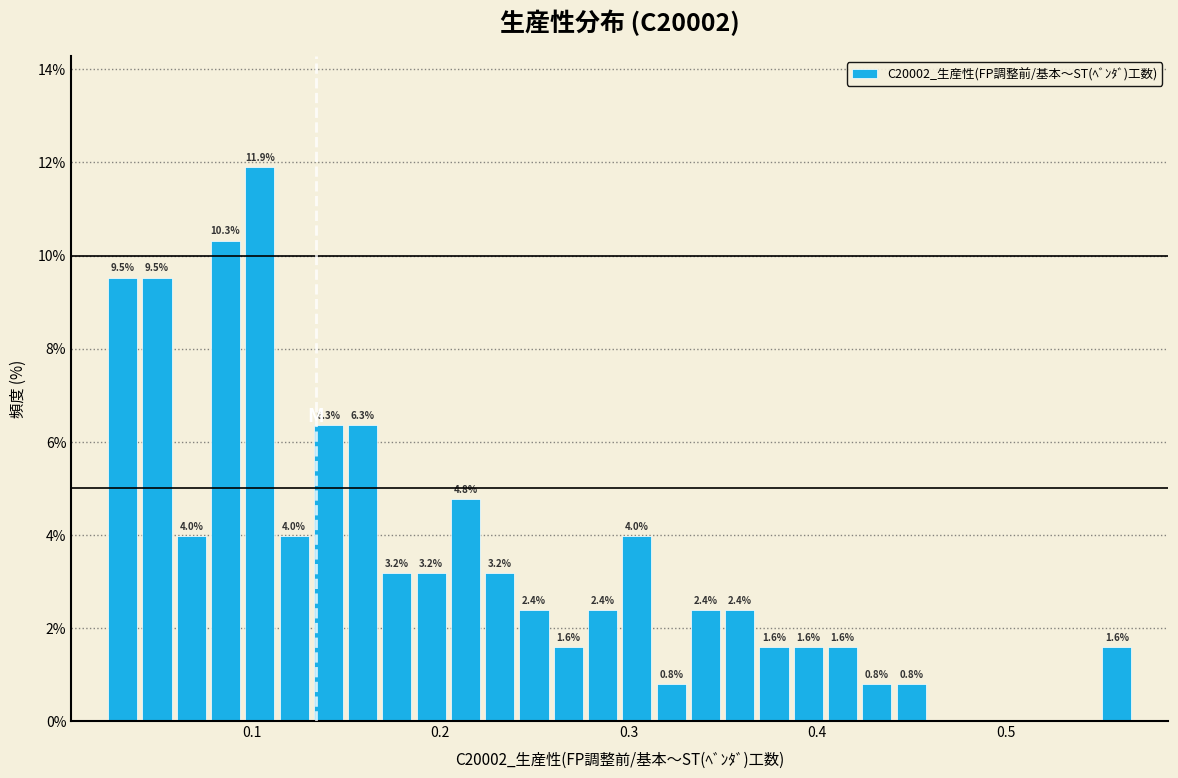

Read against the x-axis, roughly where is the centre of the tallest bar?

0.10